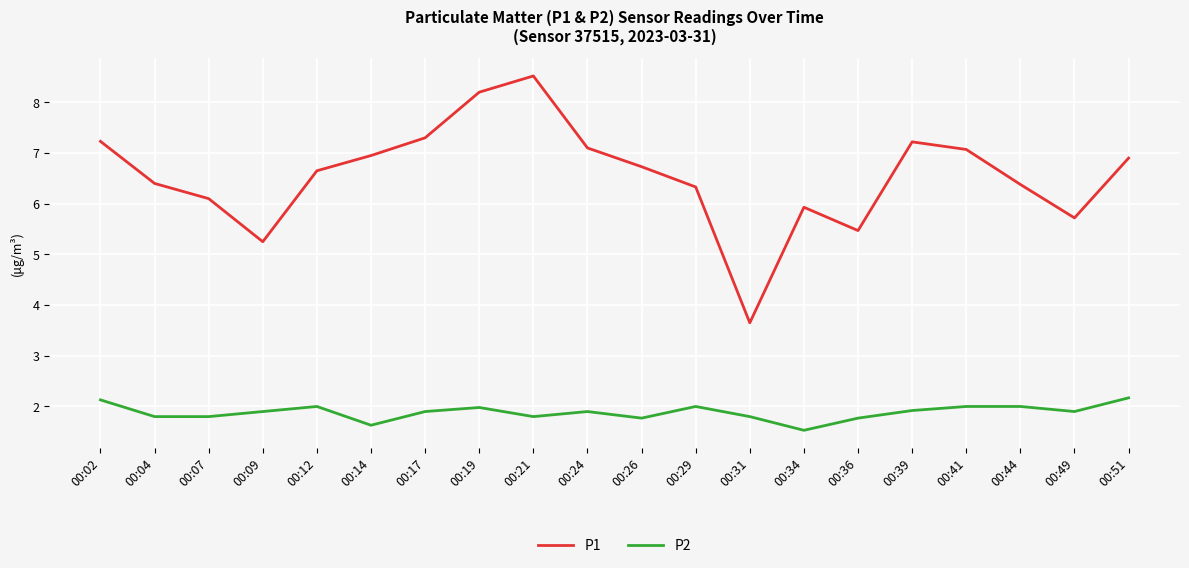

What is the smallest value displayed?

1.5